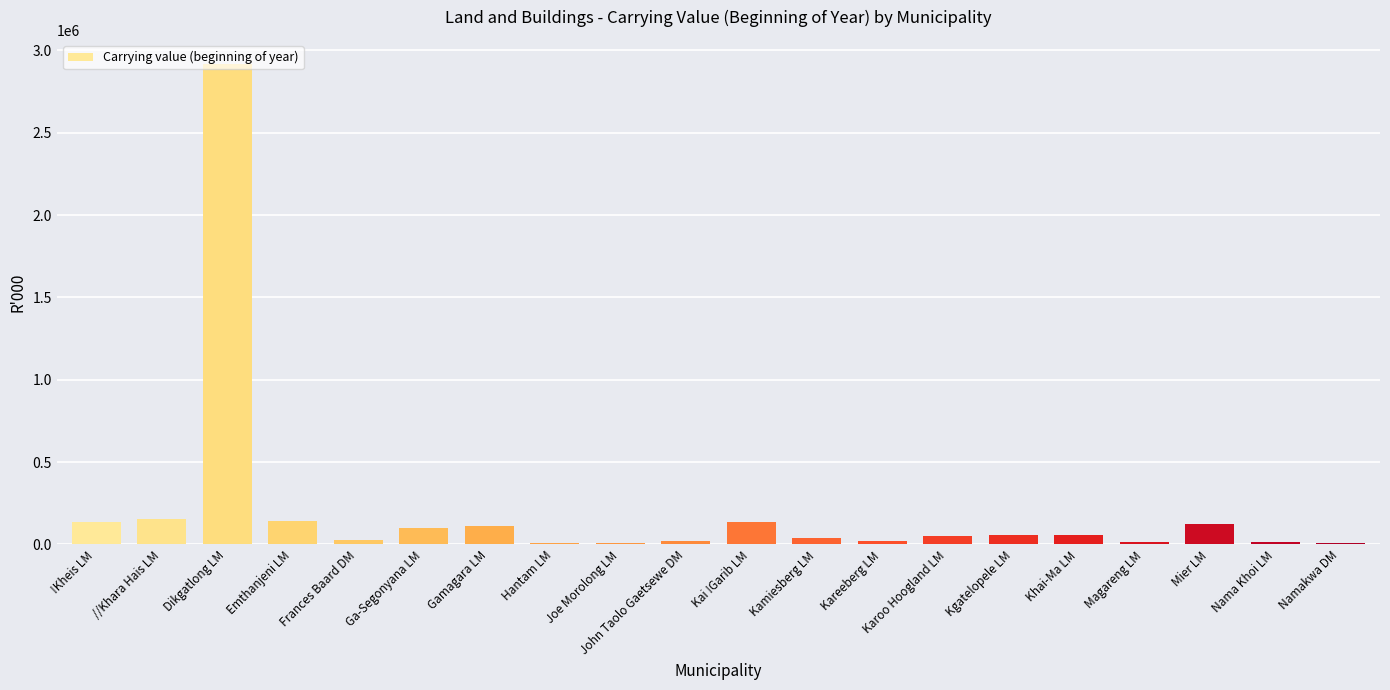

The chart shows a value of 2917927 at Dikgatlong LM. True or false?

True